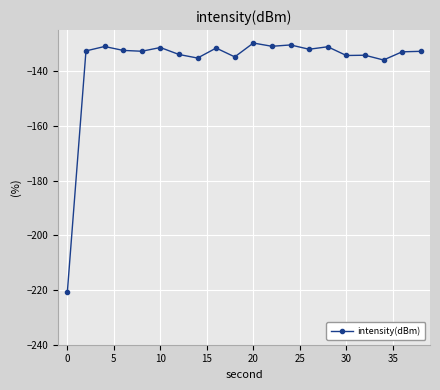

Is this an area chart (filled region under the line)?

No